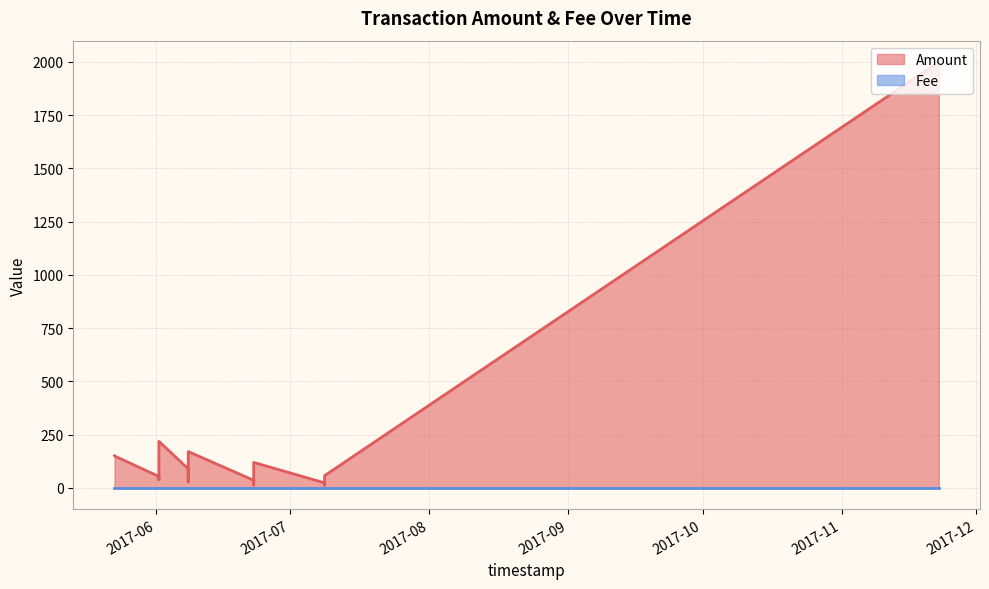

What is the label of the 7th point from the right?

2017-06-01 16:03:26